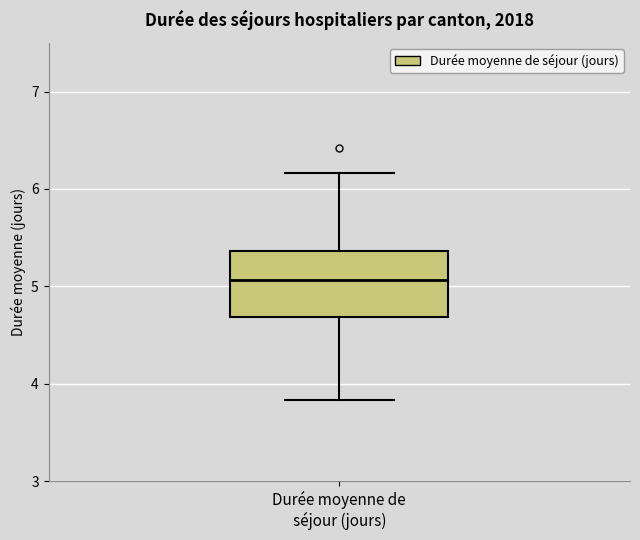

Transcribe this box plot: give where the median line is, the range the box spans, and where the two whiskers end, as read against the y-axis. The values are not printed on the chart, so give them approximately, as read against the axis.

median 5.1, box 4.7 to 5.4, whiskers 3.8 to 6.2